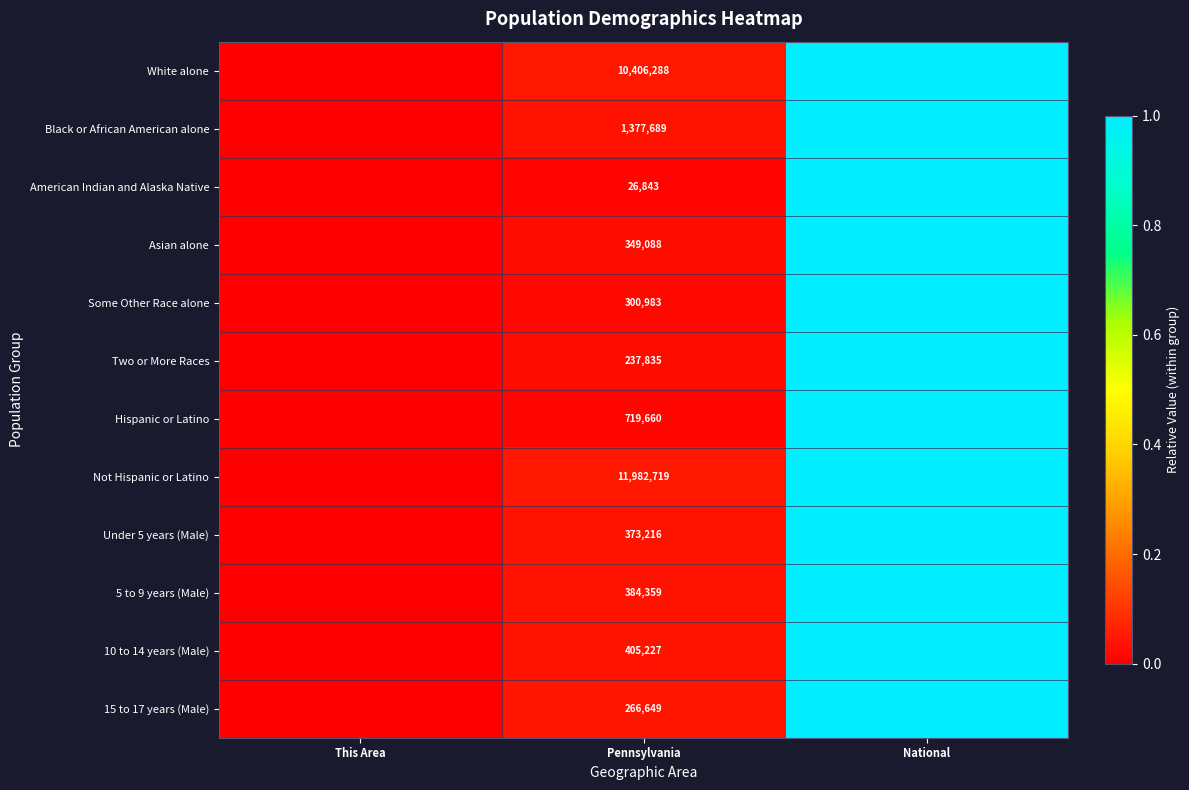

True or false: Under 5 years (Male) has a value of 373216 at Pennsylvania.

True